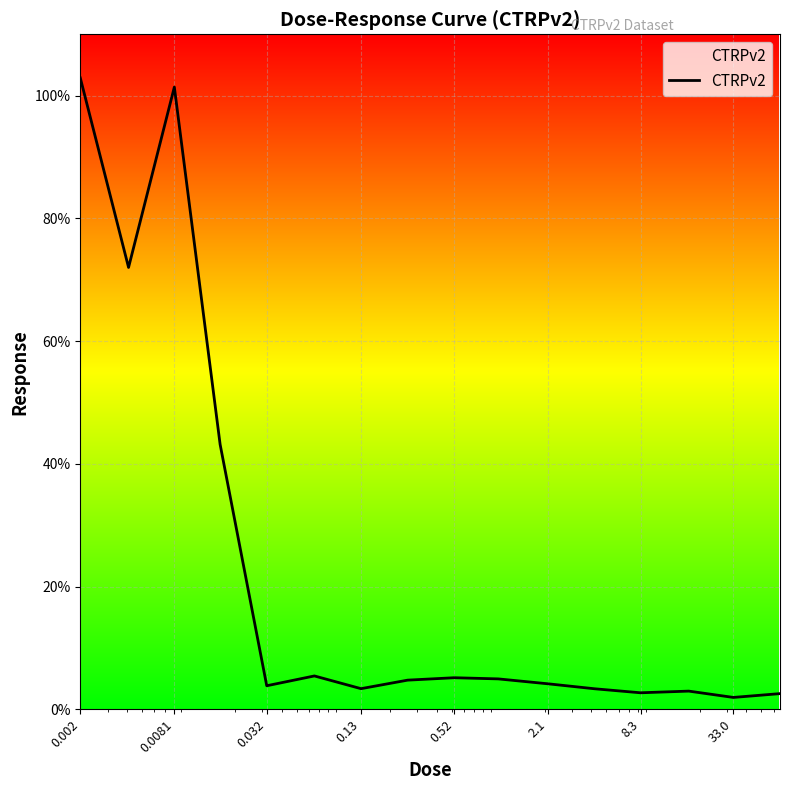

What is the difference between the second highest and minimum values?

99.5